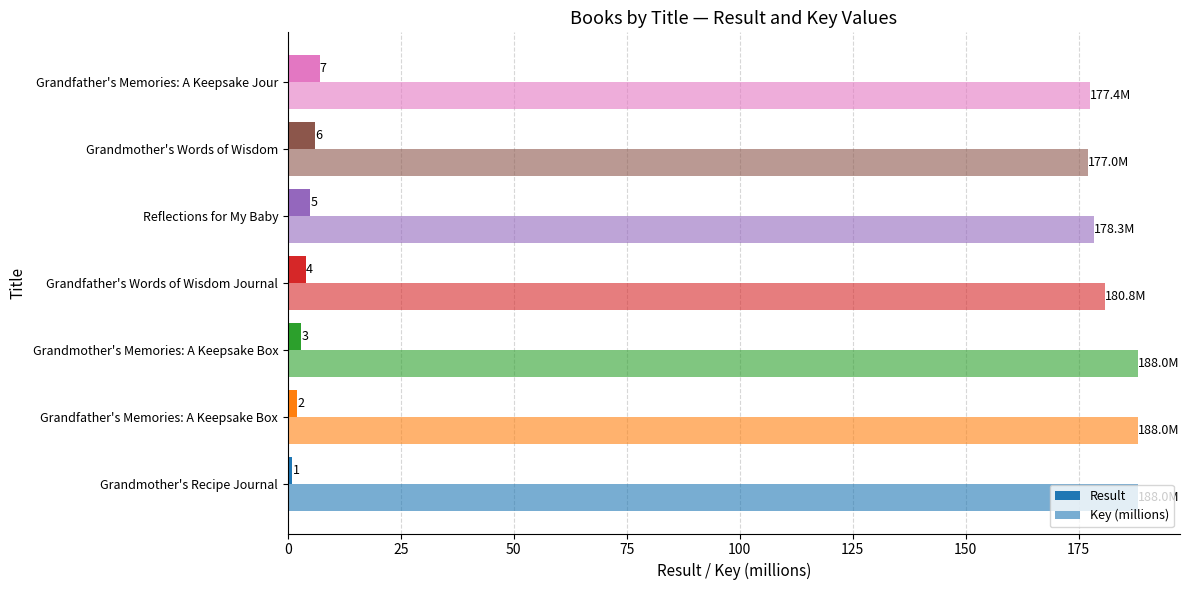

How many categories are shown in the chart?

7